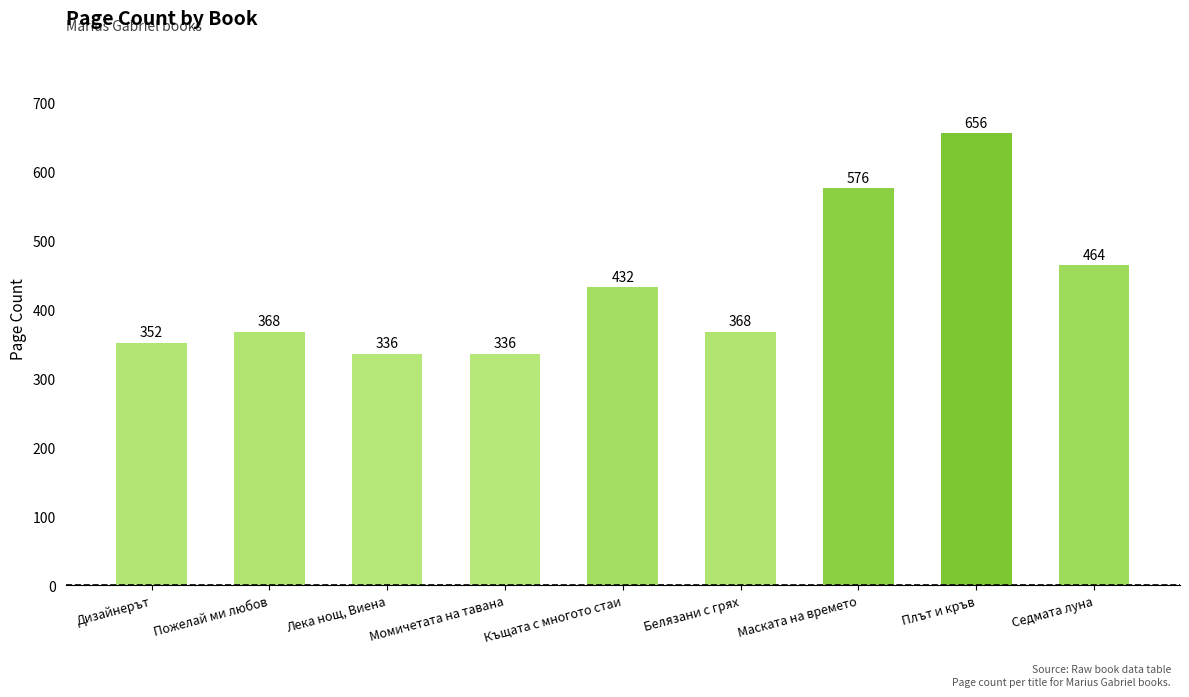

Where is the data nearest to the value 496?

Седмата луна